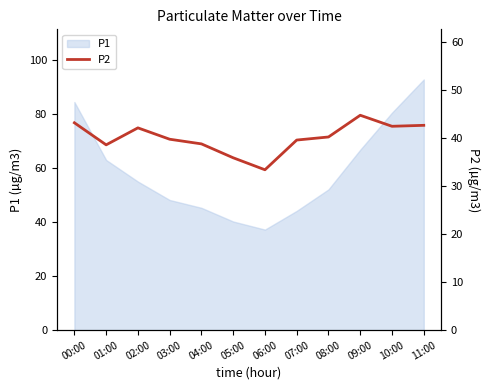

Reading left to right, extract all data points from this chart.

00:00=43.2	01:00=38.6	02:00=42.2	03:00=39.8	04:00=38.8	05:00=35.9	06:00=33.4	07:00=39.6	08:00=40.3	09:00=44.8	10:00=42.5	11:00=42.7